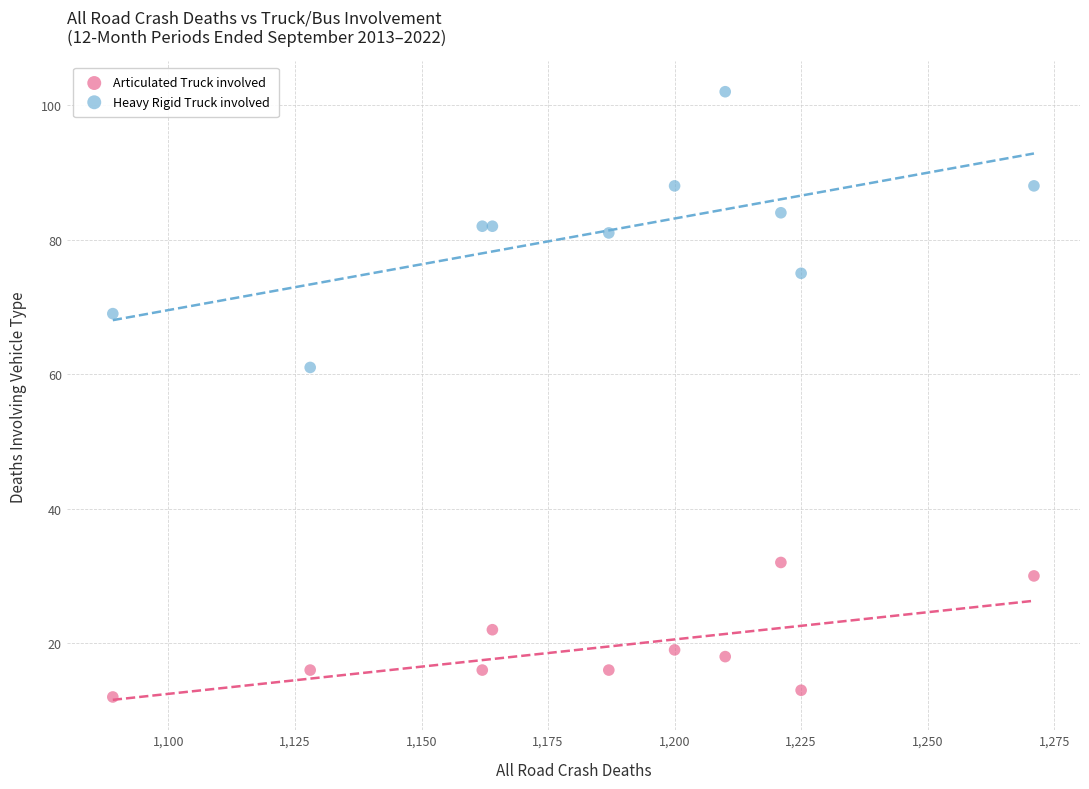

Across all series, what Y value is closest to 57?

61